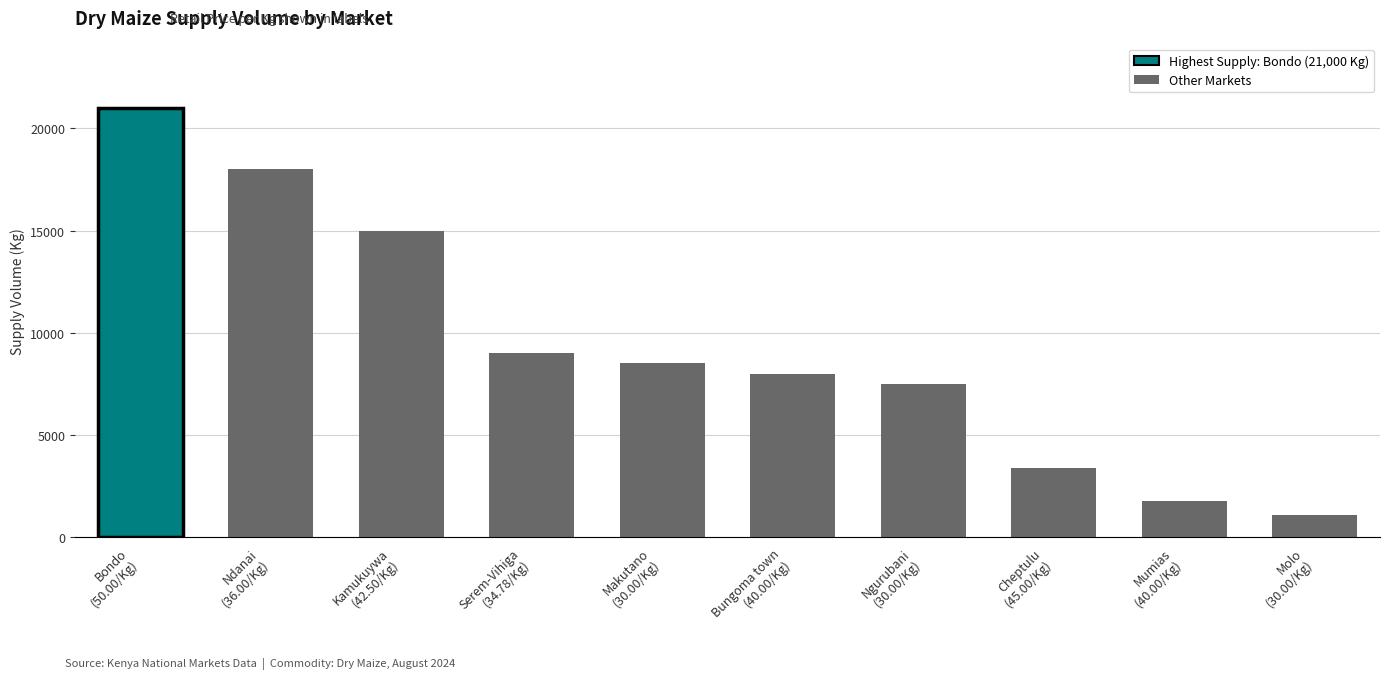

Reading left to right, list all the values displayed in this chart.

21000	18000	15000	9000	8500	8000	7500	3400	1800	1100